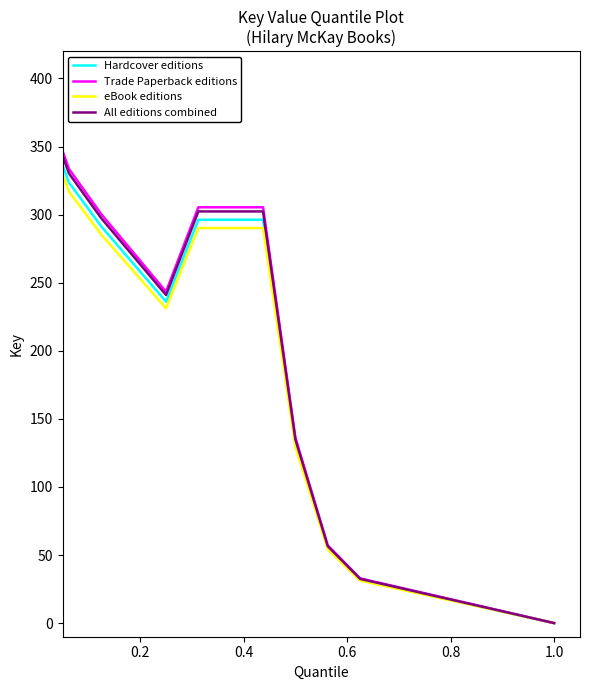

What is the maximum value for eBook editions?

380.0